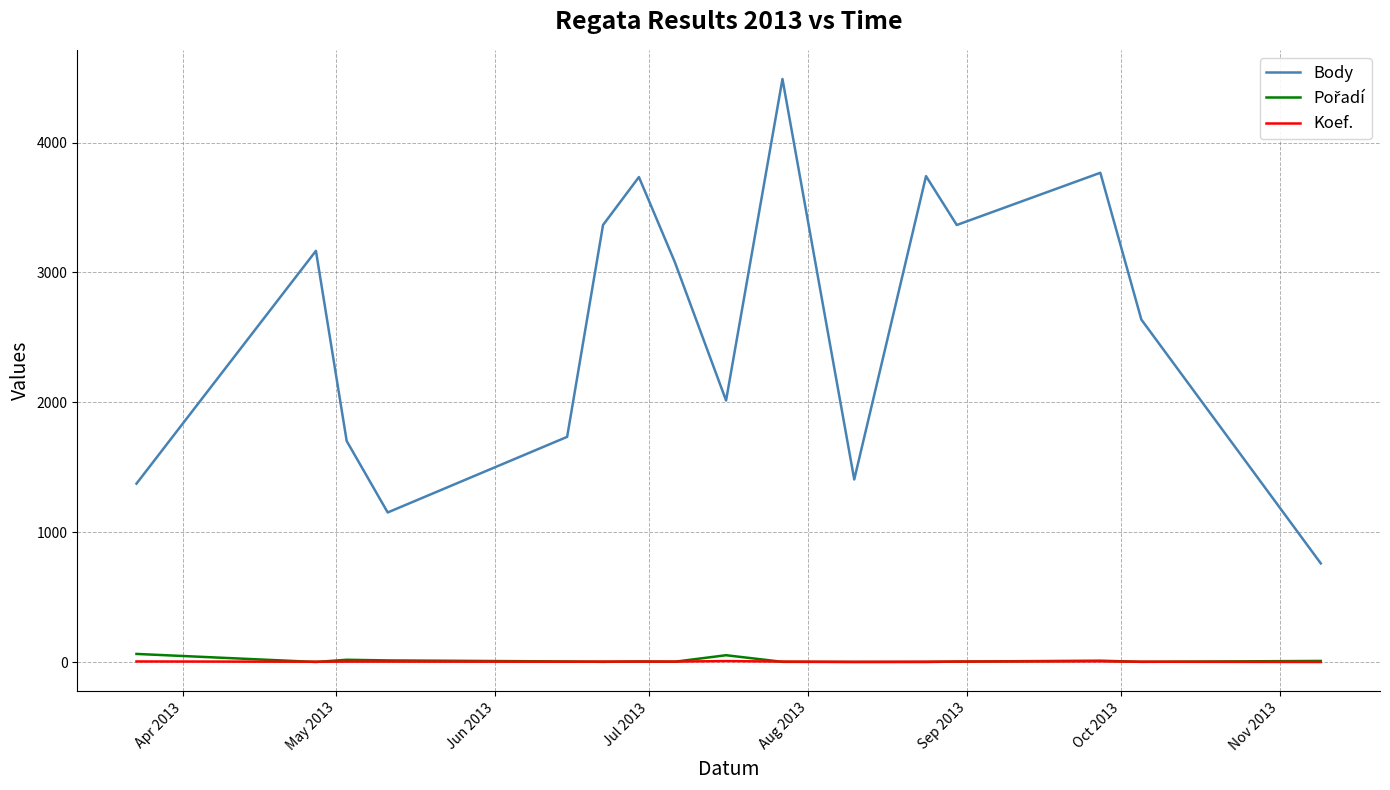

Which series has the largest total across all categories?

Body